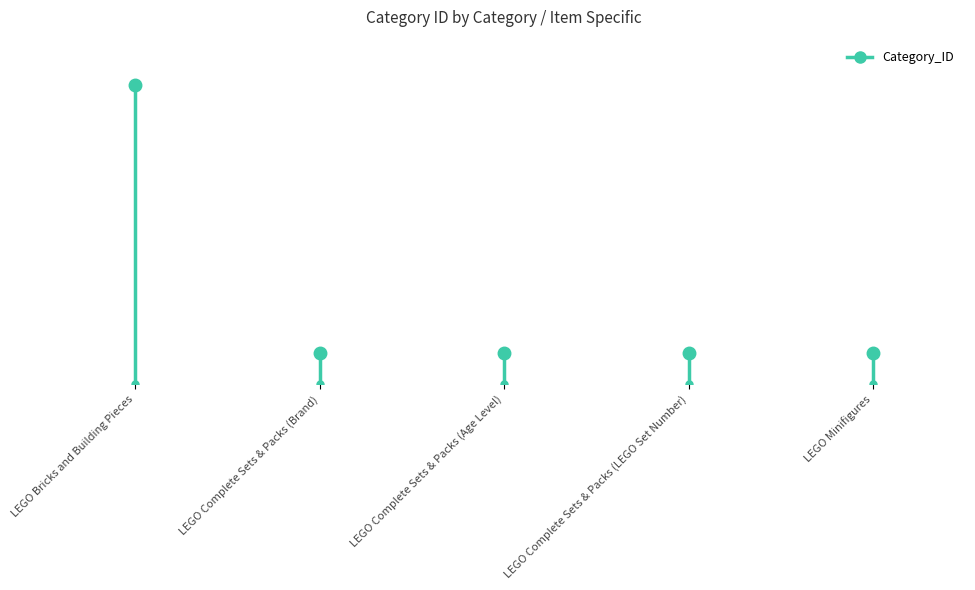

Rank the categories by value from lowest to highest.

LEGO Minifigures, LEGO Complete Sets & Packs (Brand), LEGO Complete Sets & Packs (Age Level), LEGO Complete Sets & Packs (LEGO Set Number), LEGO Bricks and Building Pieces